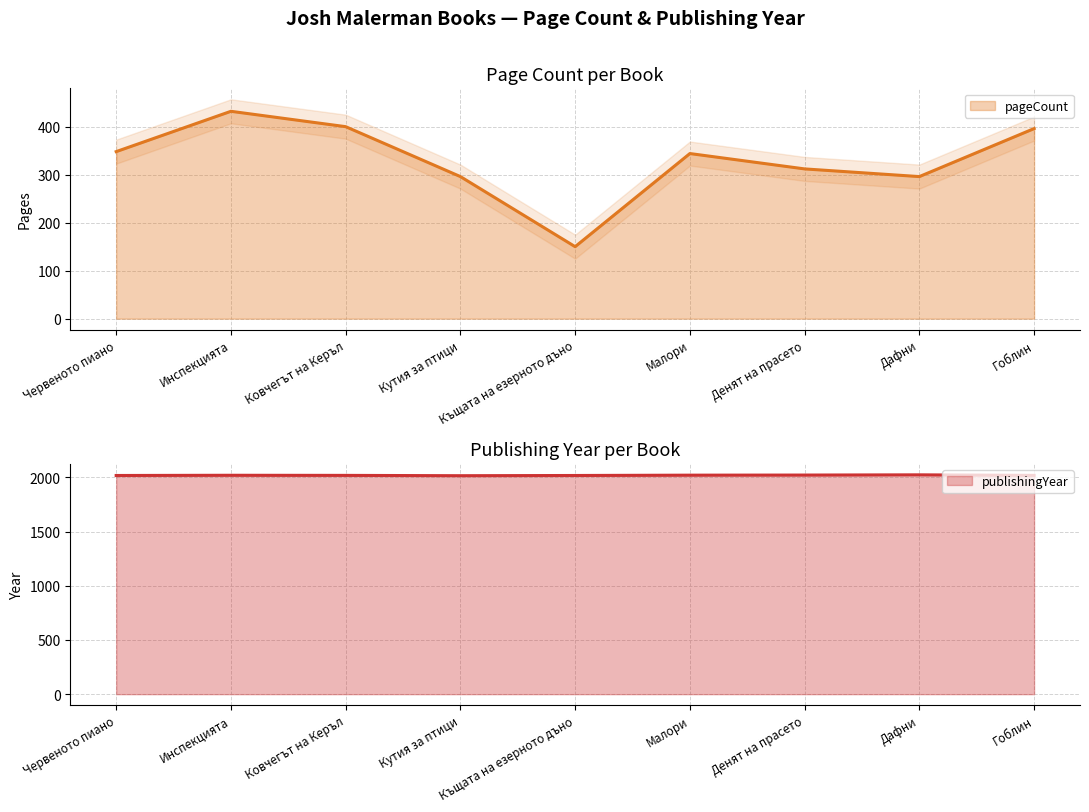

The value of pageCount at Червеното пиано is 348. True or false?

True